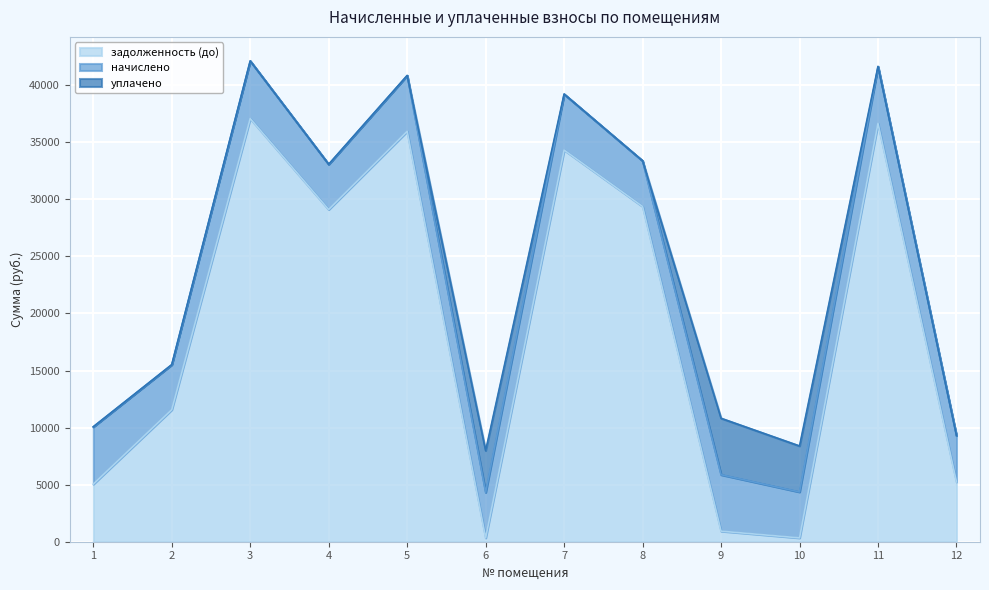

Reading left to right, what are all the values shown in this chart?

задолженность (до): 1=5045.3	2=11568.3	3=37084.3	4=29111.1	5=35960.2	6=332.6	7=34323.1	8=29378.2	9=927.2	10=335.7	11=36656.7	12=5237.9
начислено: 1=5026.0	2=3947.9	3=5047.8	4=3962.5	5=4894.8	6=3991.7	7=4902.1	8=3998.9	9=4945.8	10=4028.0	11=4989.6	12=4064.5
уплачено: 1=0.0	2=0.0	3=0.0	4=0.0	5=0.0	6=3659.1	7=0.0	8=0.0	9=4945.8	10=4028.0	11=0.0	12=0.0